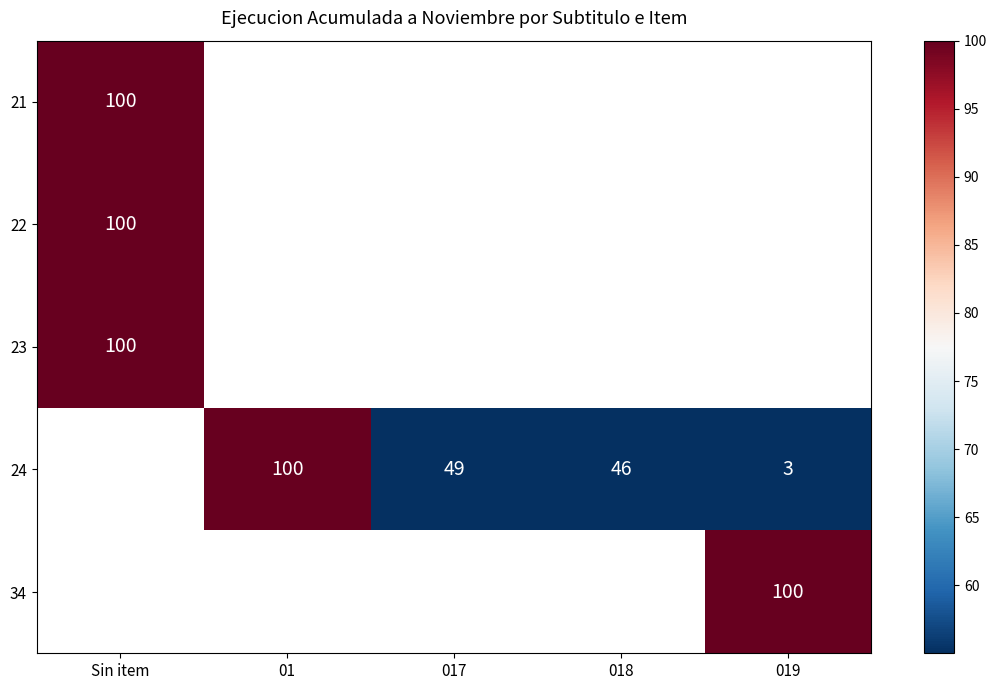

The 24 series shows 100 at 01. True or false?

True